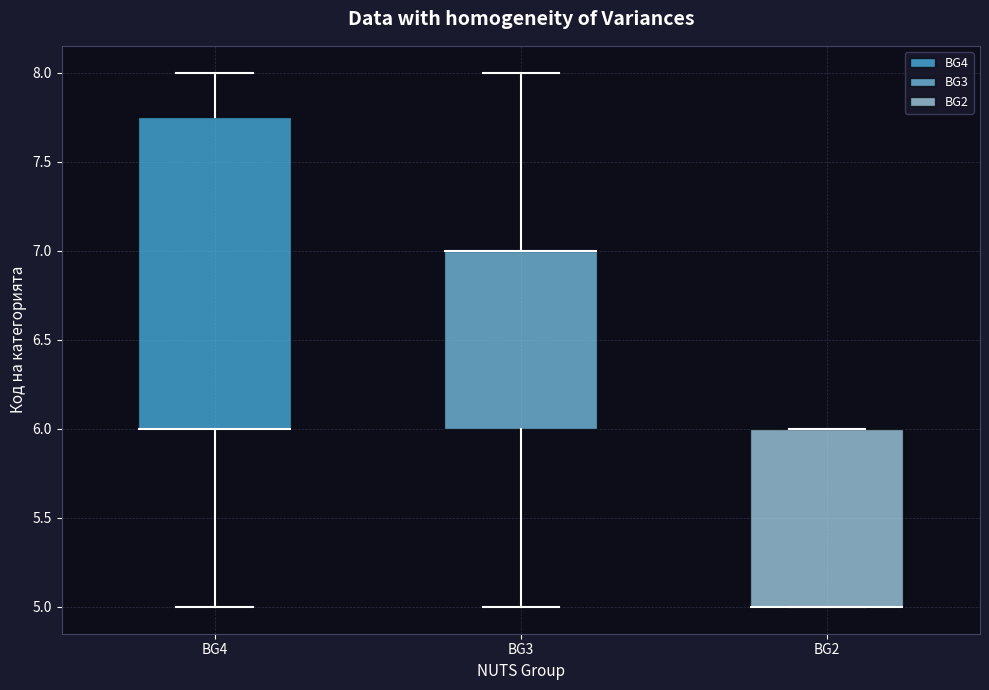

Reading left to right, transcribe this box plot: for each box, give where its median line is, the range the box spans, and where its two whiskers end, as read against the y-axis. The values are not printed on the chart, so give them approximately, as read against the axis.

BG4: median 6.00 (drawn on the box's lower edge), box 6.00 to 7.75, whiskers 5.00 to 8.00
BG3: median 7.00 (drawn on the box's upper edge), box 6.00 to 7.00, whiskers 5.00 to 8.00
BG2: median 5.00 (drawn on the box's lower edge), box 5.00 to 6.00, whiskers 5.00 to 6.00